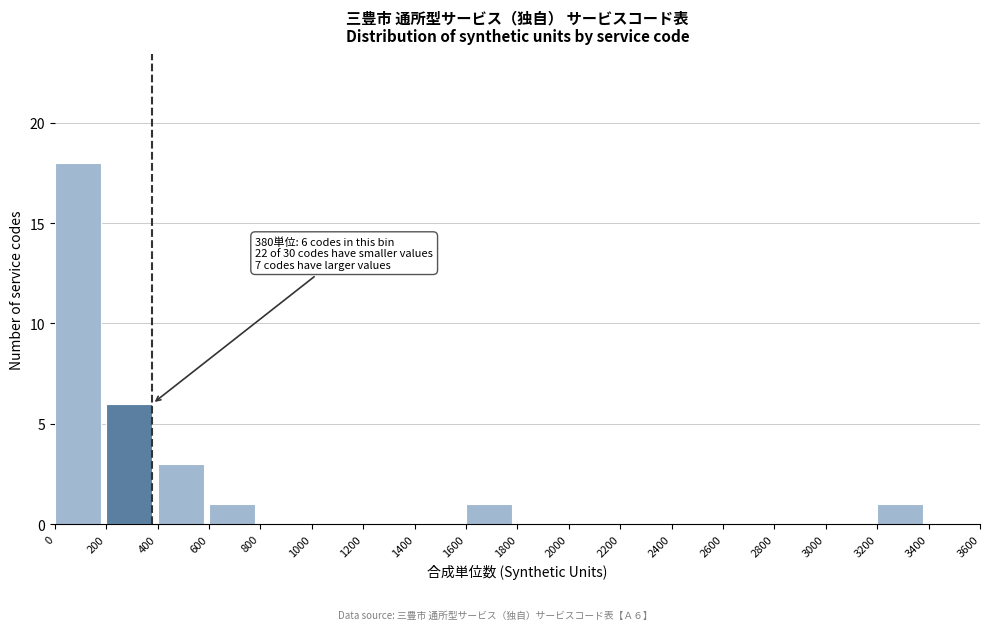

Reading left to right, extract all data points from this chart.

0=18	200=6	400=3	600=1	800=0	1000=0	1200=0	1400=0	1600=1	1800=0	2000=0	2200=0	2400=0	2600=0	2800=0	3000=0	3200=1	3400=0